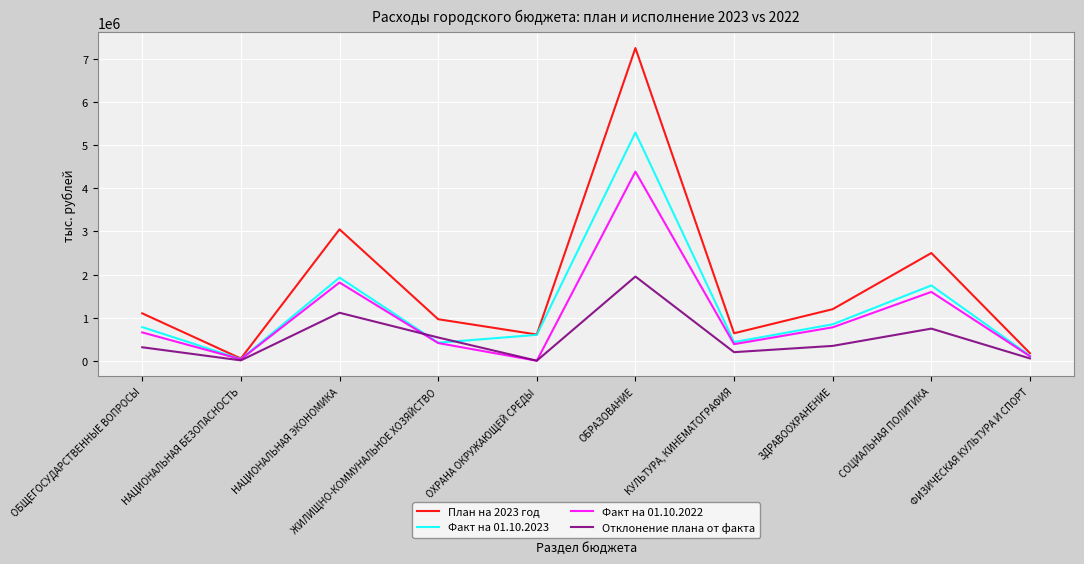

Read the Отклонение плана от факта value at КУЛЬТУРА, КИНЕМАТОГРАФИЯ.

204783.3